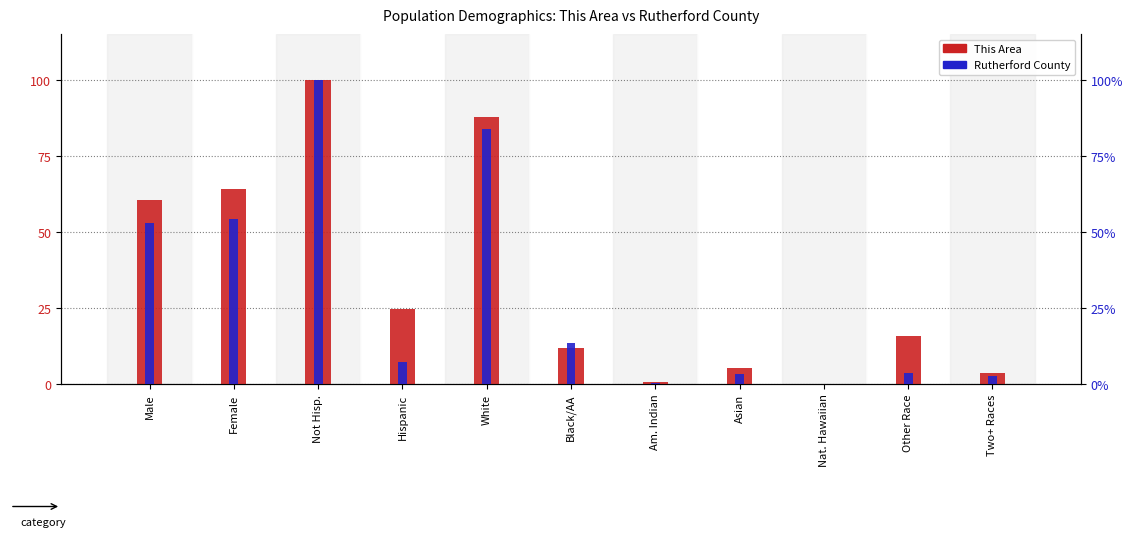

How many data points in This Area are above 15?

6